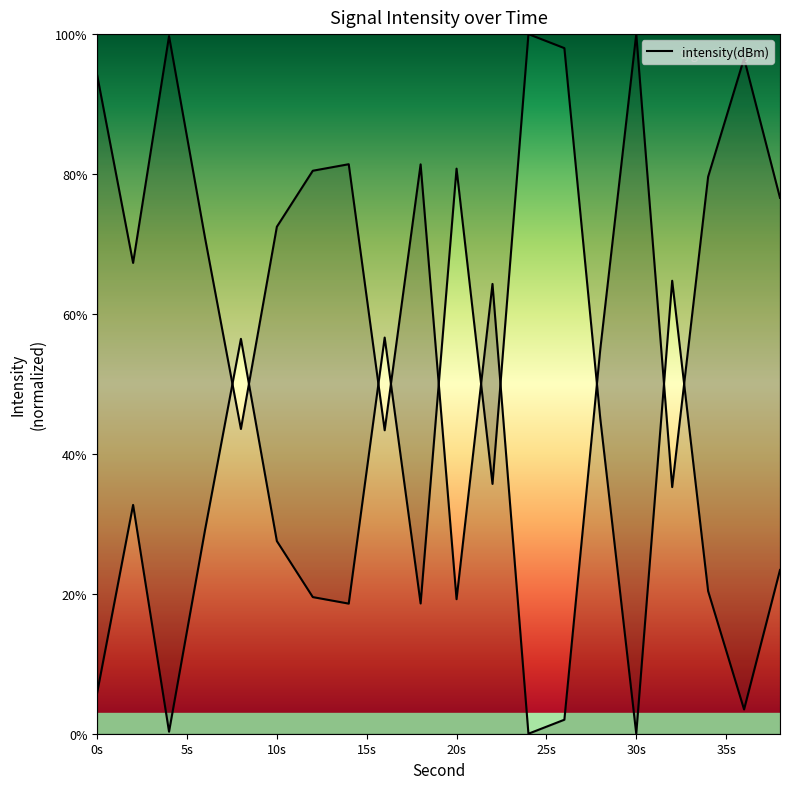

True or false: the data shows 70.9 at 6.

True